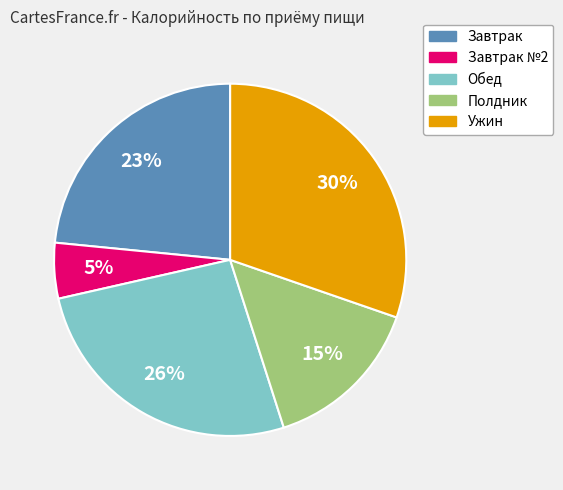

Is there any slice that represents more than half of the pie?

No